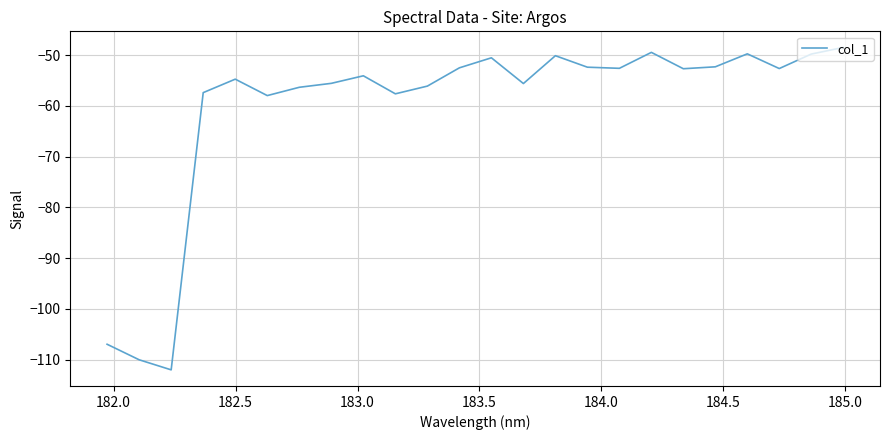

What is the smallest value displayed?

-112.0